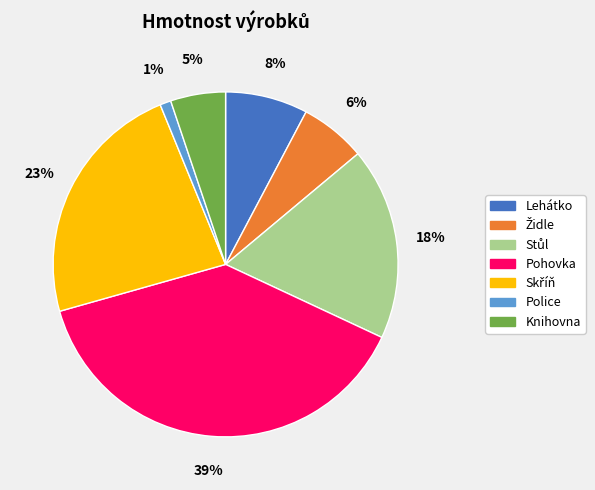

The Lehátko slice represents 1% of the pie. True or false?

False